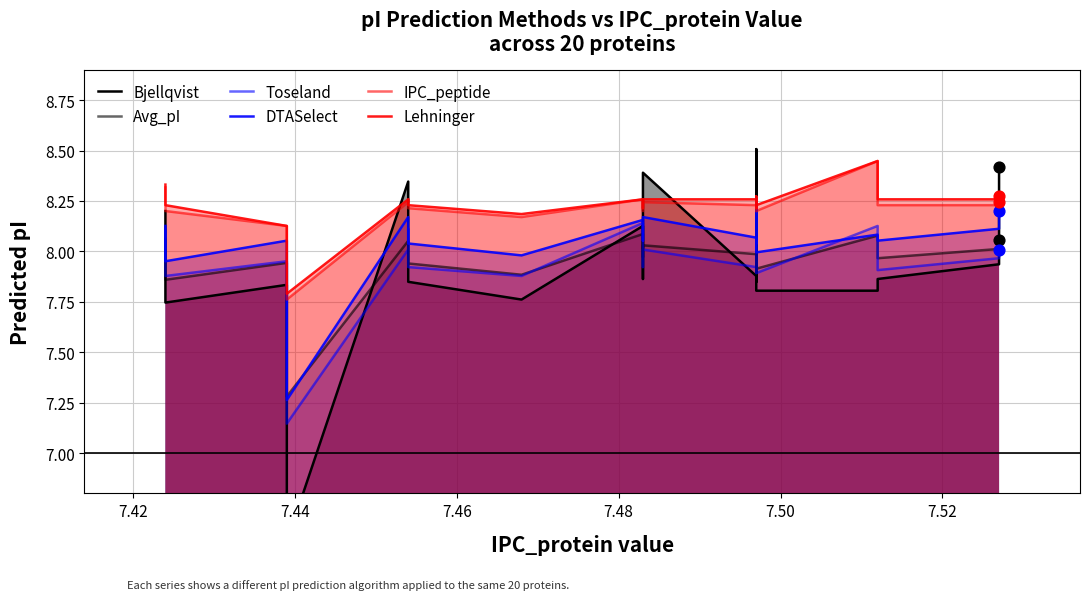

What are all the series names shown in the legend?

Bjellqvist, Avg_pI, Toseland, DTASelect, IPC_peptide, Lehninger